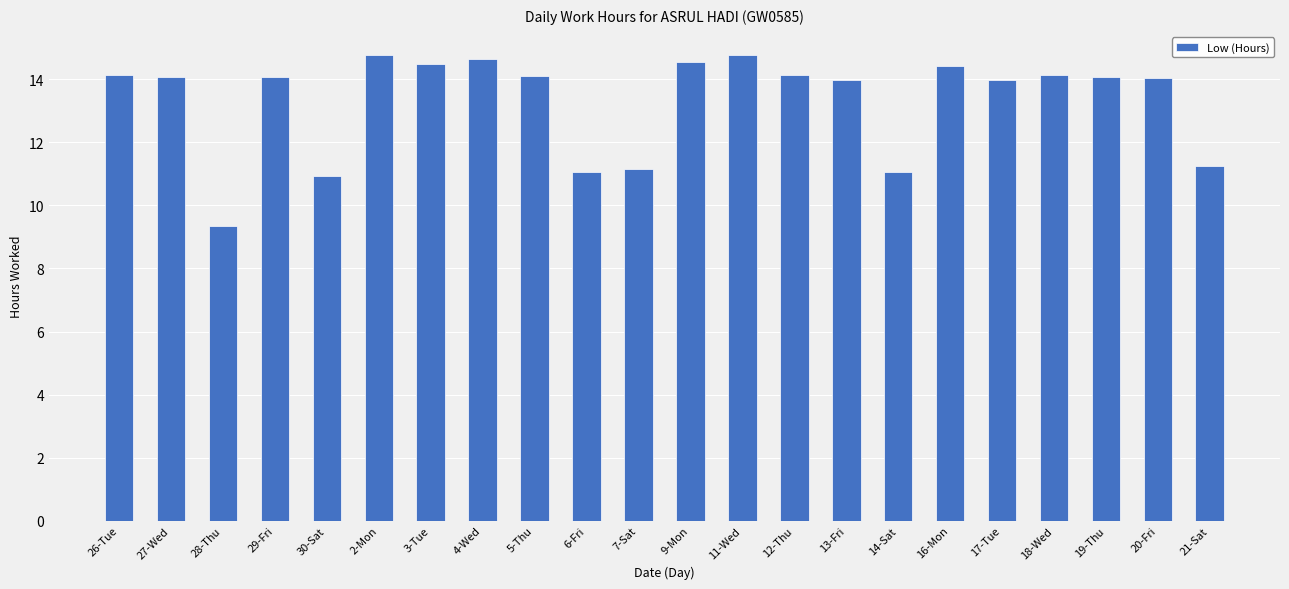

The chart shows a value of 11.2 at 21-Sat. True or false?

True